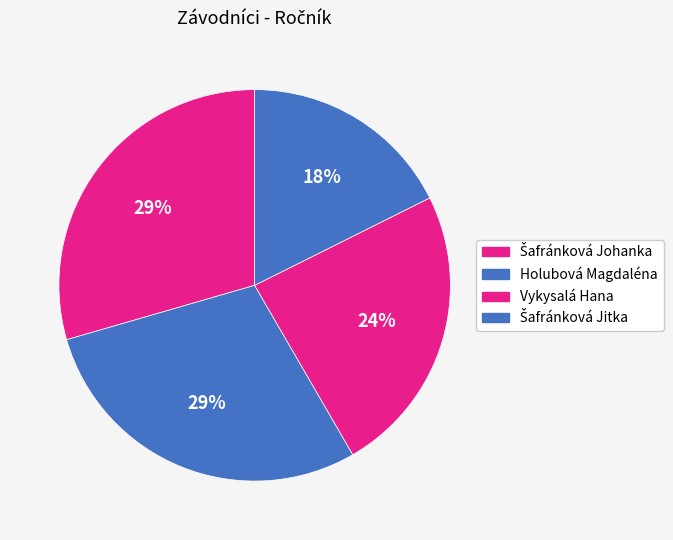

How many slices are in this pie chart?

4